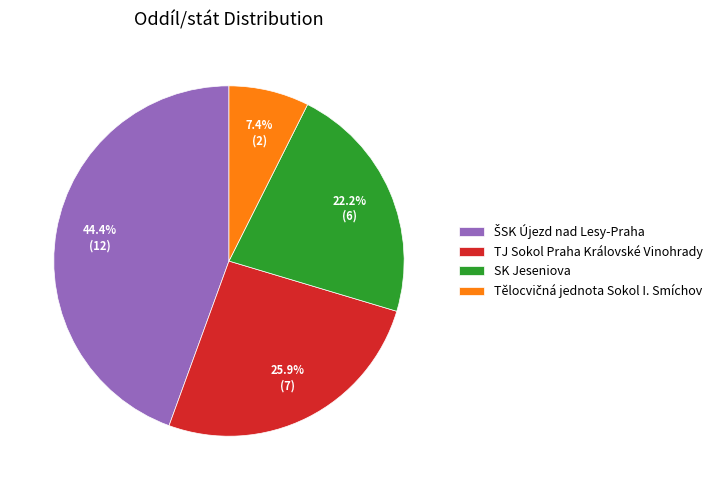

Is there a majority slice in this chart?

No